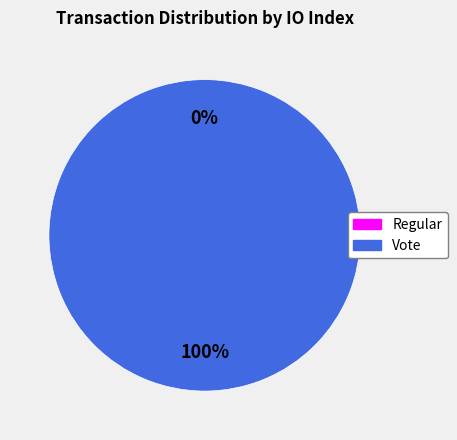

Between Regular and Vote, which is larger?

Vote